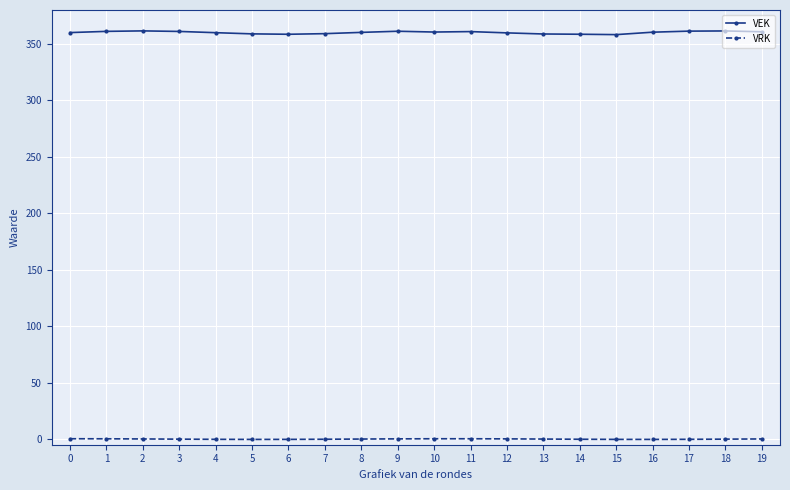

True or false: VRK and VEK intersect in this chart.

False